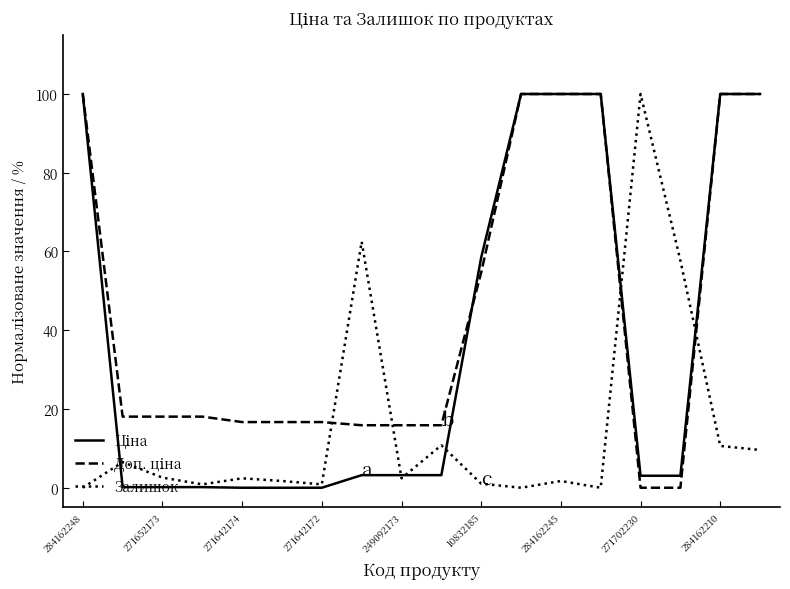

What is the maximum value shown in the chart?

100.0